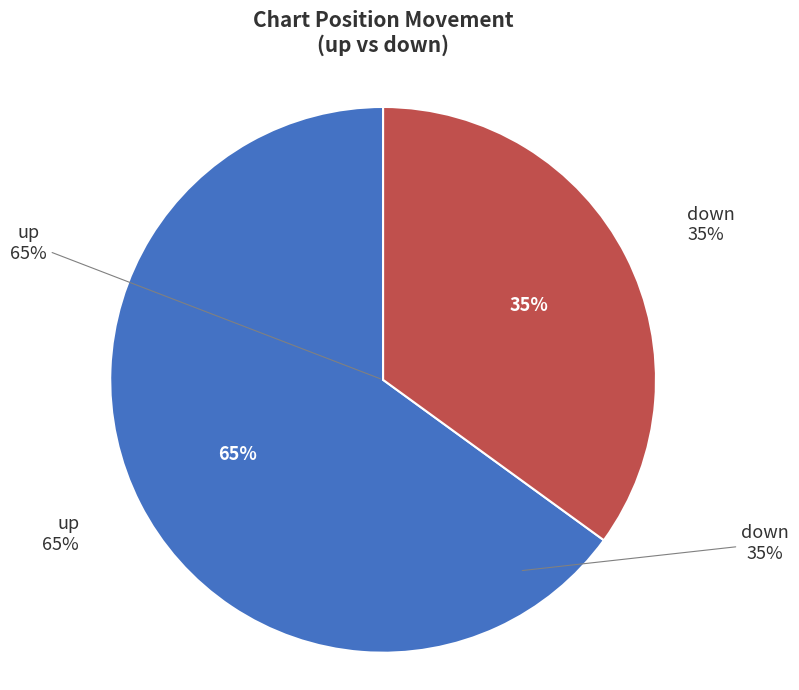

Which category accounts for the majority?

up